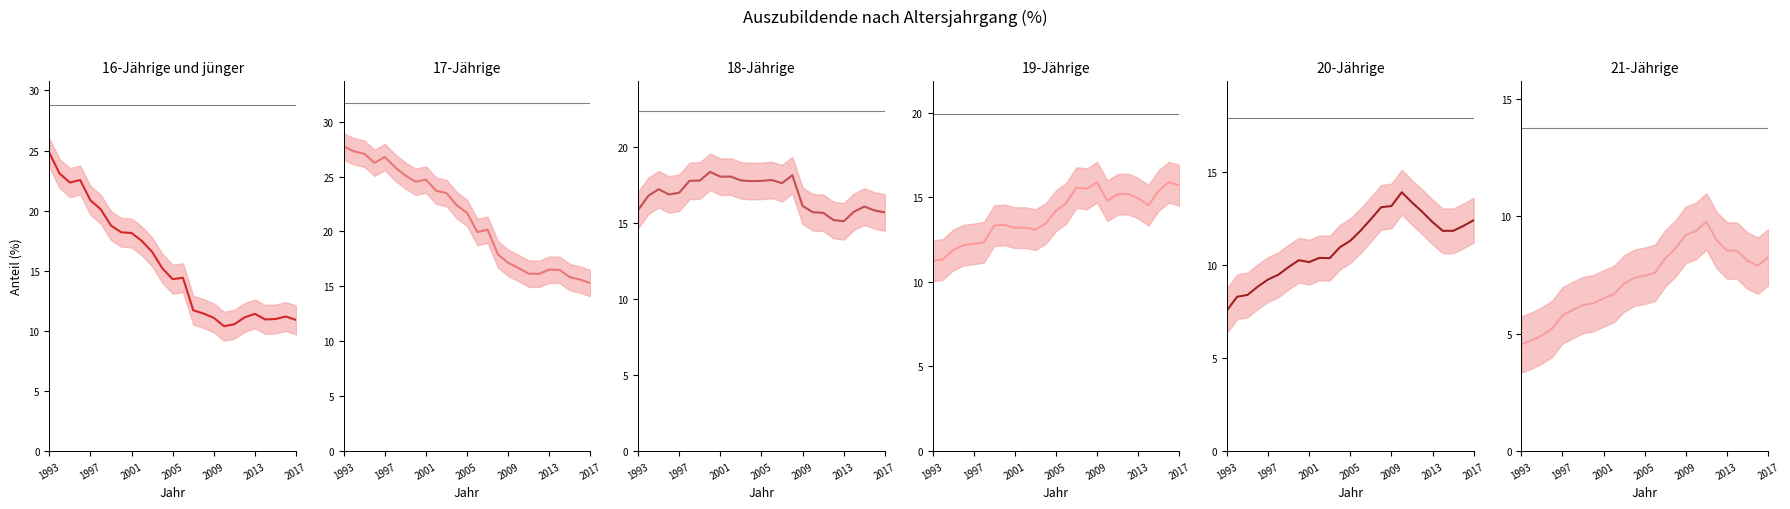

What is the minimum value for 17-Jährige?

15.3